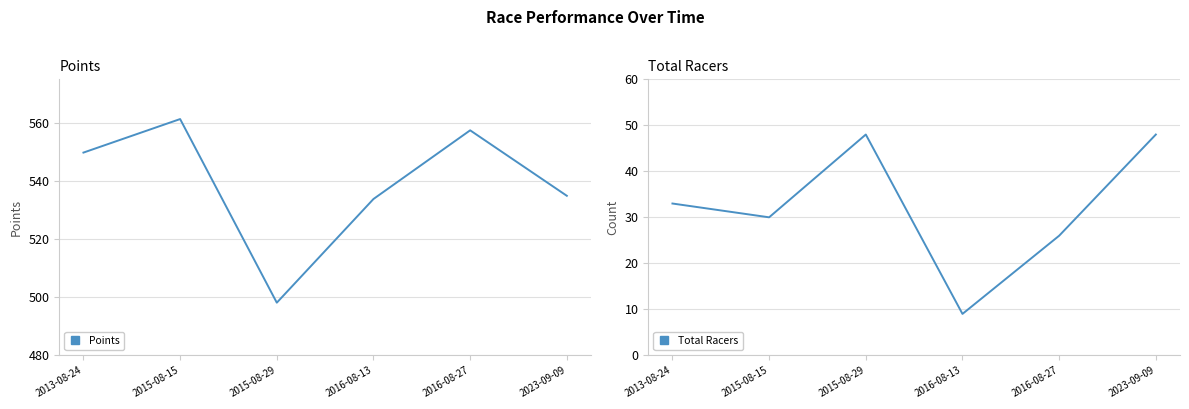

List the labels in order of Total Racers value, smallest first.

2016-08-13, 2016-08-27, 2015-08-15, 2013-08-24, 2015-08-29, 2023-09-09